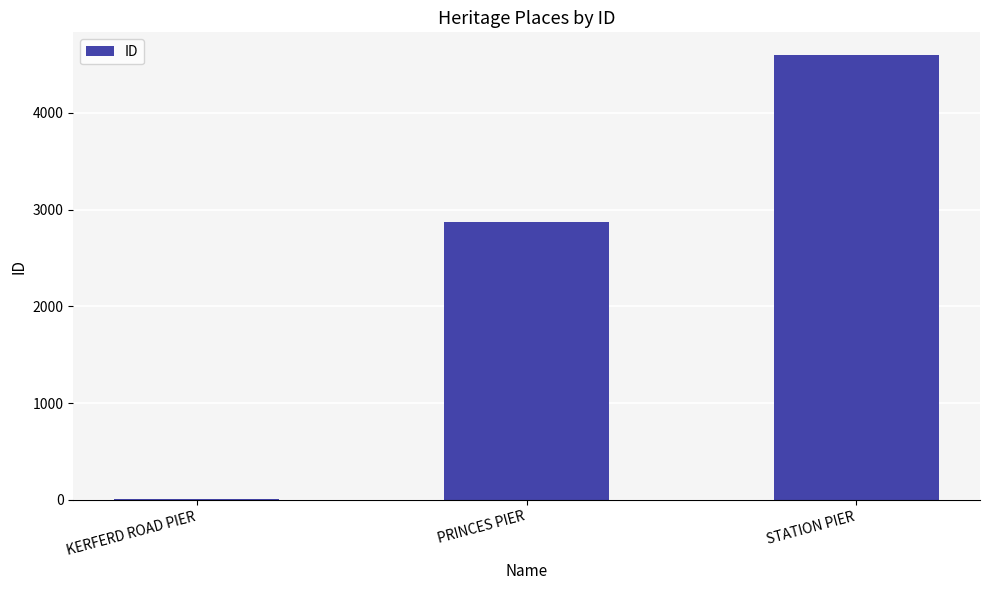

What is the greatest value displayed?

4603